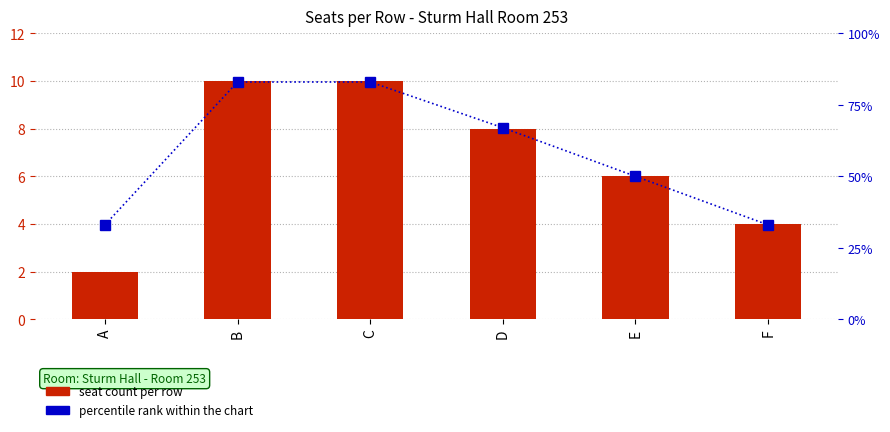

What is the highest value of the percentile rank within the chart series?

83